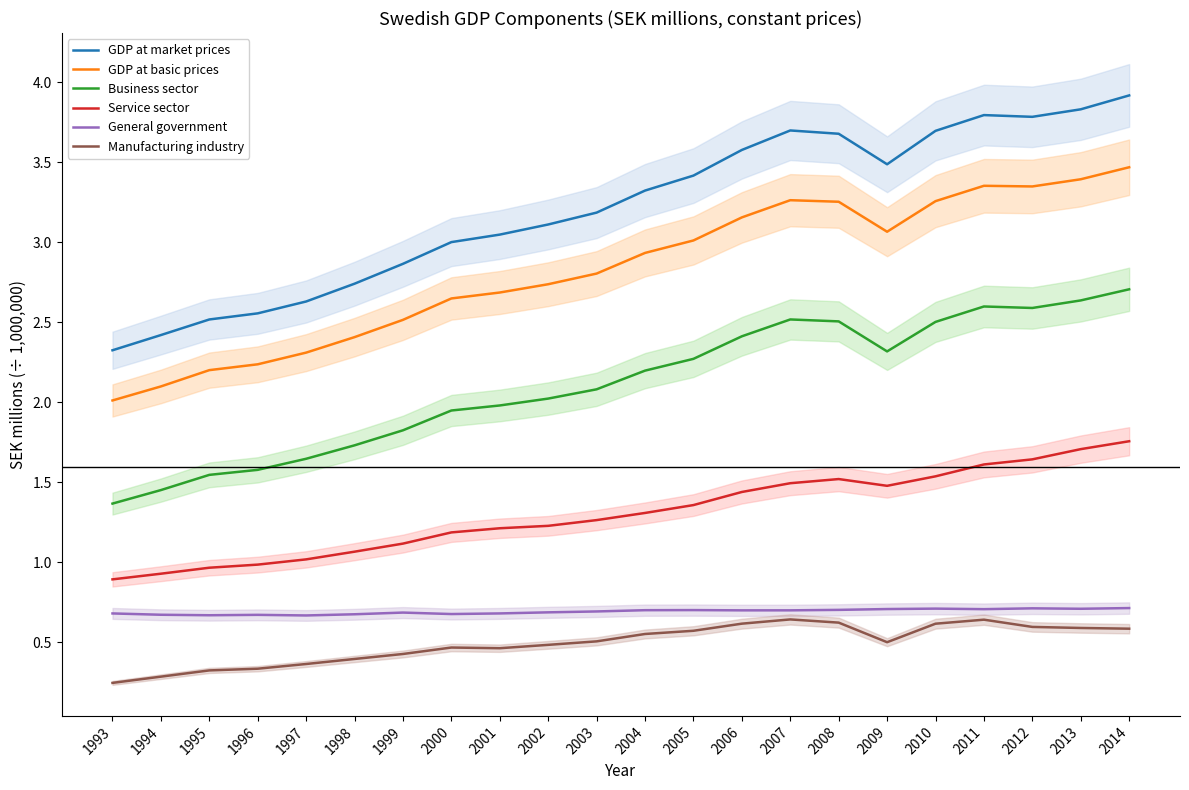

Which category has the lowest value across all series?

1993